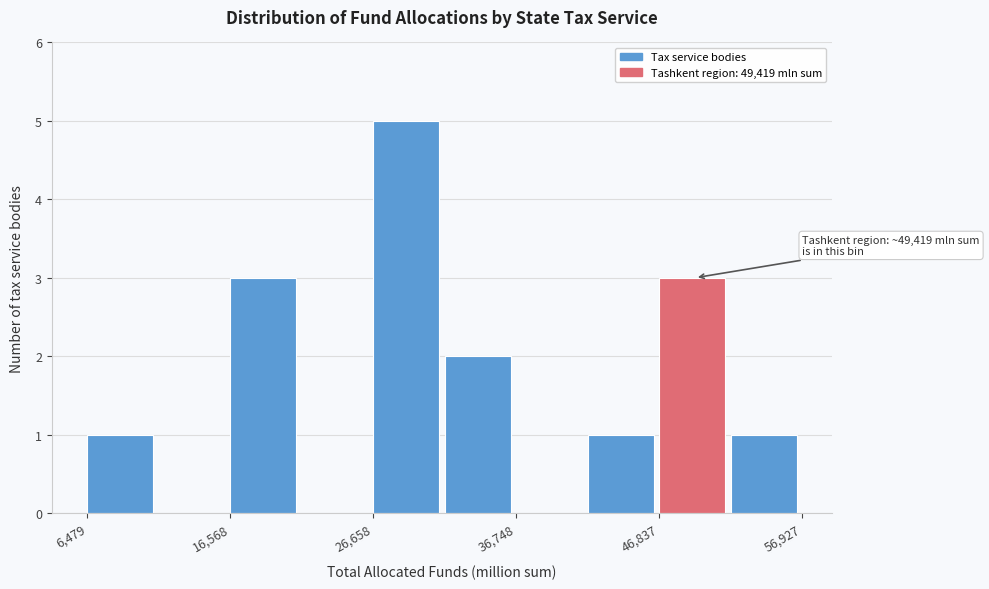

Around what value on the x-axis is the tallest bar? Give the approximate position of its centre, as read against the axis.

28000